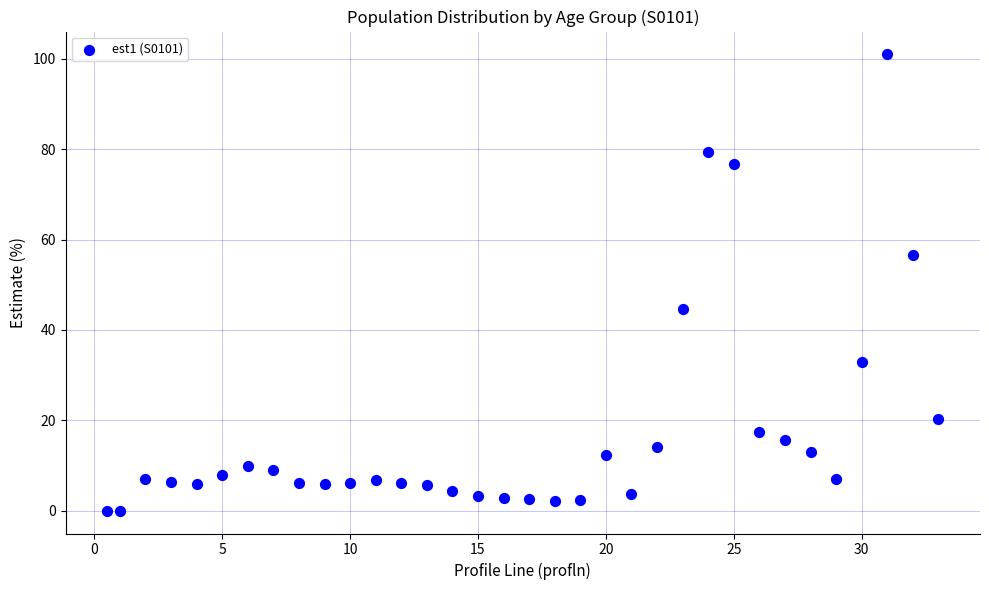

What is the range of X values (max minus min)?

32.5